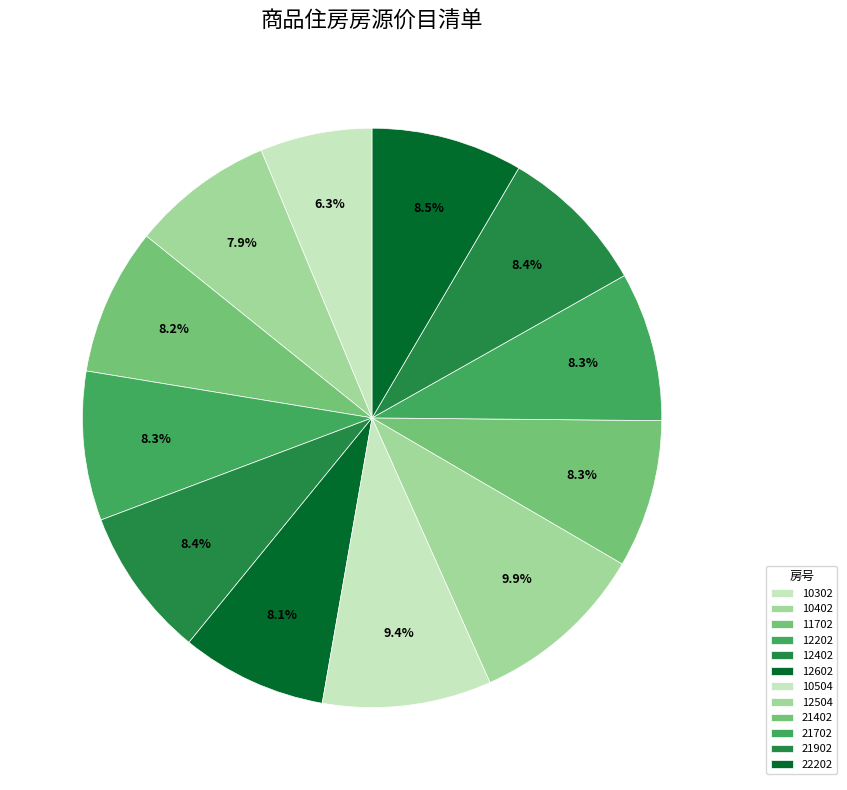

True or false: 10504 accounts for 9% of the total.

True